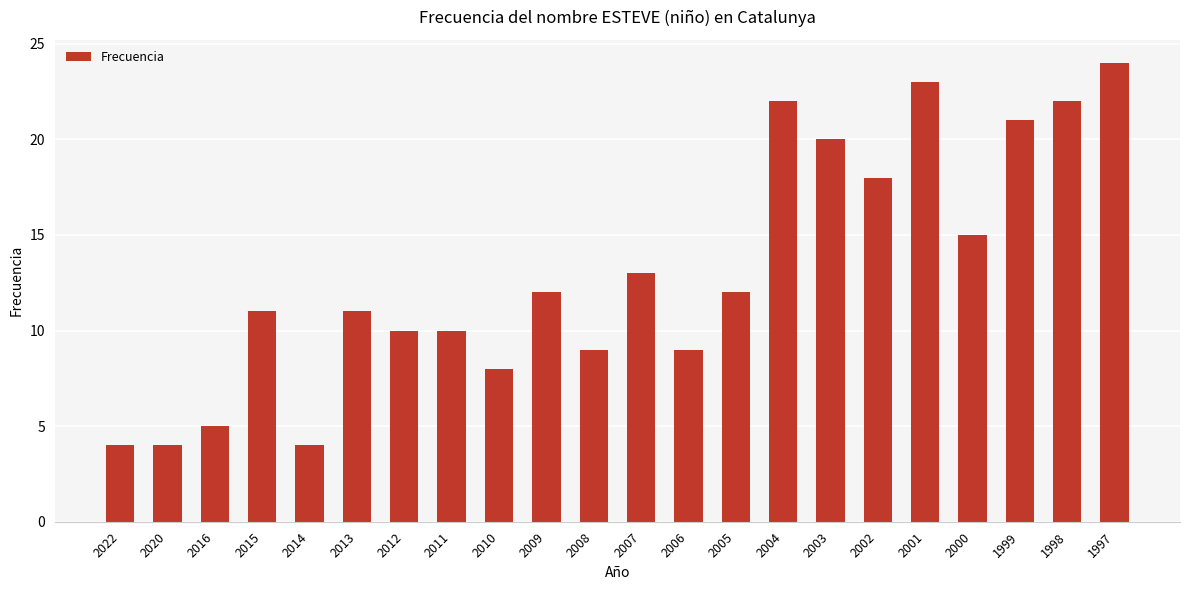

What is the value of the 1st bar from the left?

4